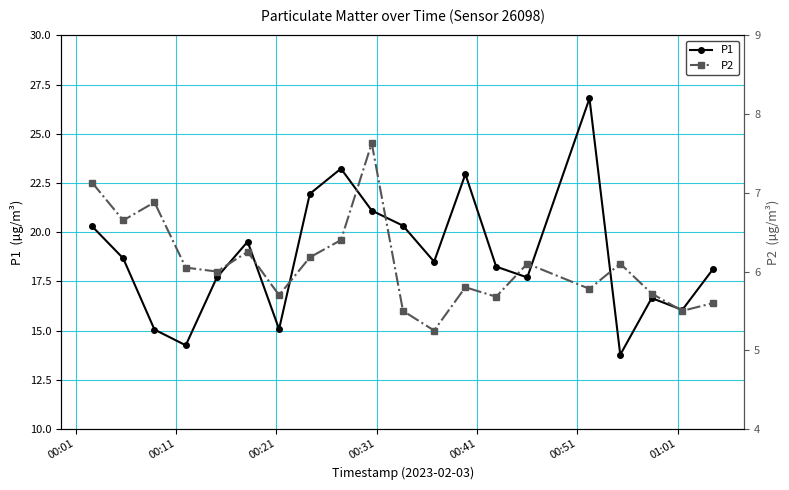

True or false: P1 and P2 intersect in this chart.

False